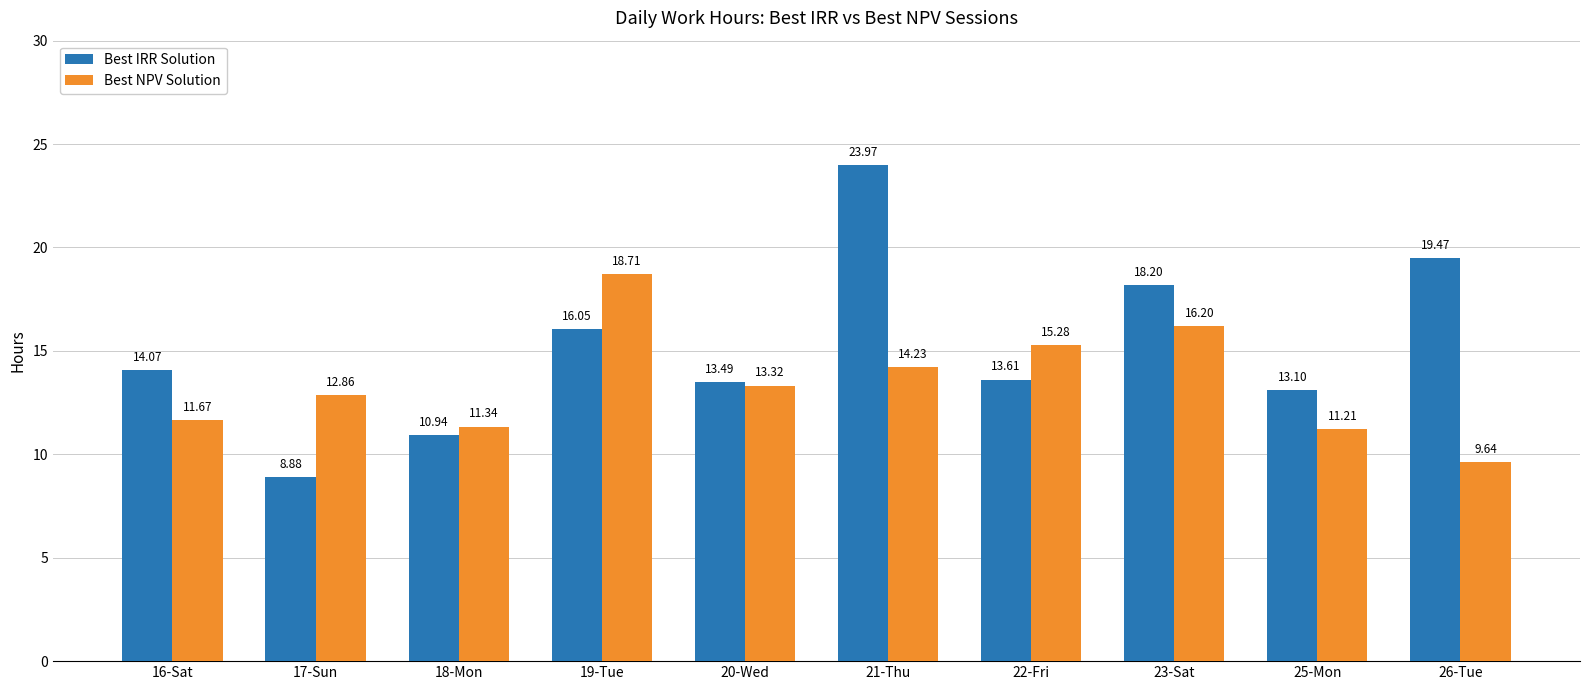

At which category is the sum across all series the highest?

21-Thu